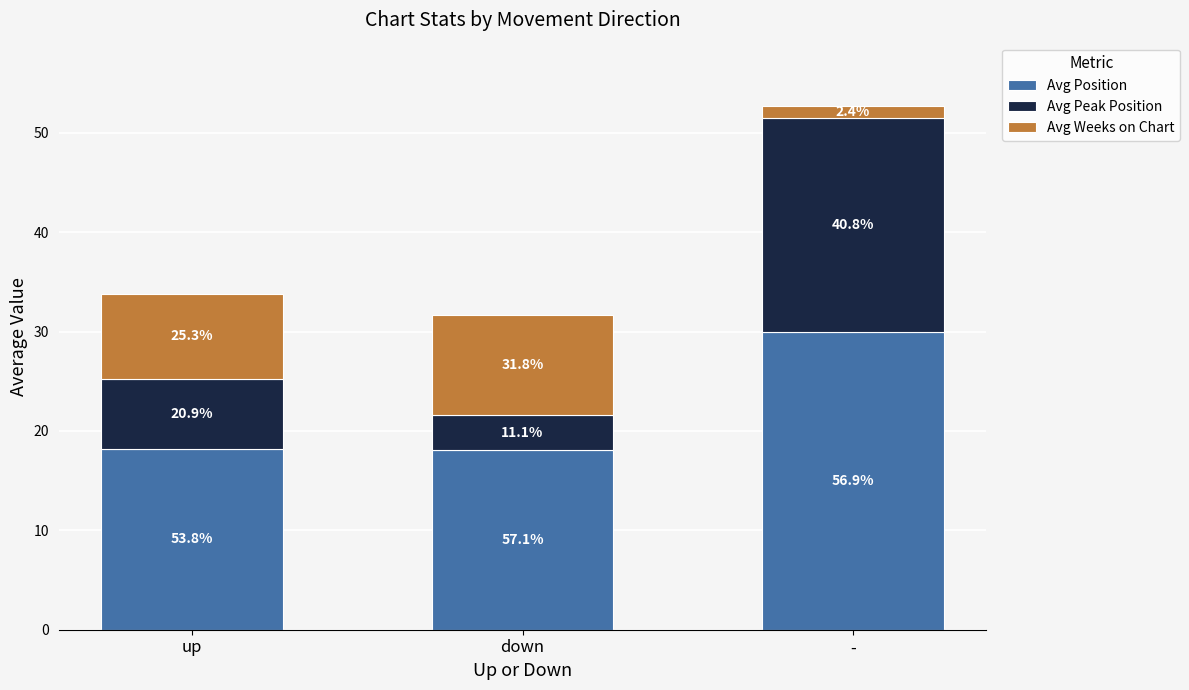

How many bars are there in total?

3